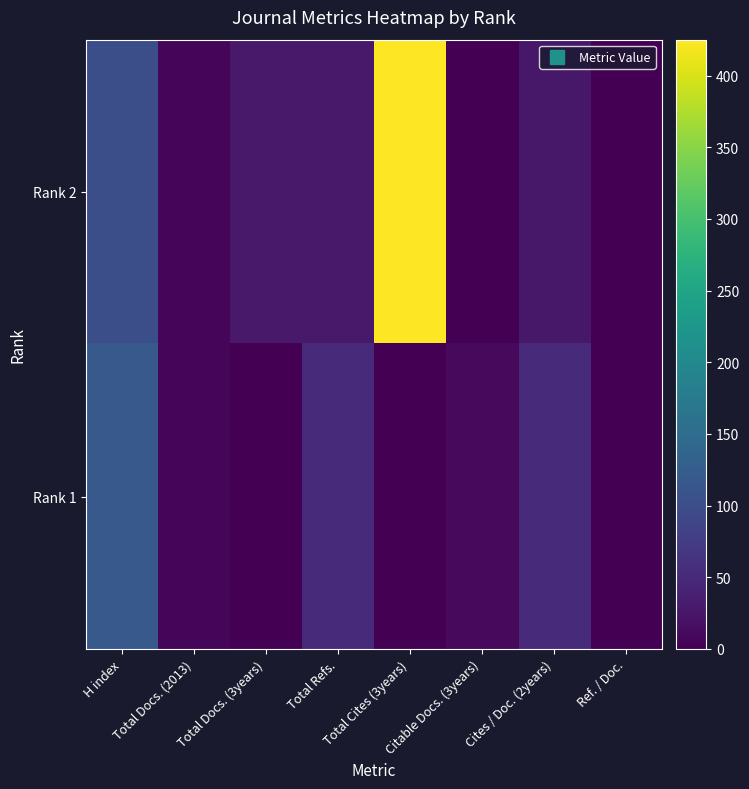

At Total Refs., list the series in order from largest to smallest.

Rank 1, Rank 2